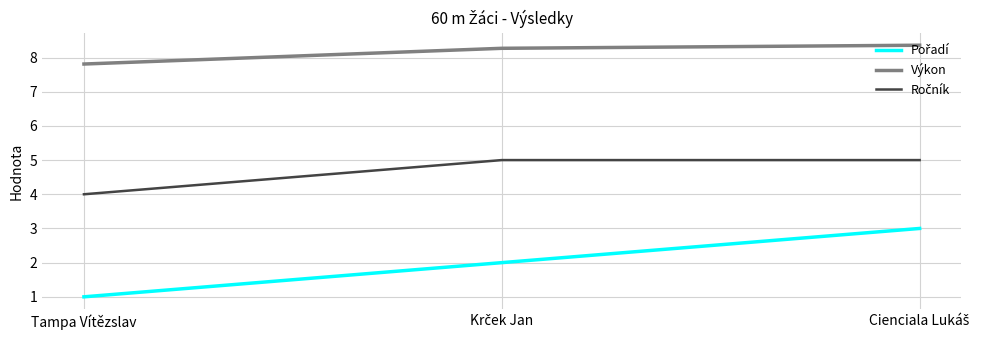

What is the total value across all series at Tampa Vítězslav?

12.8